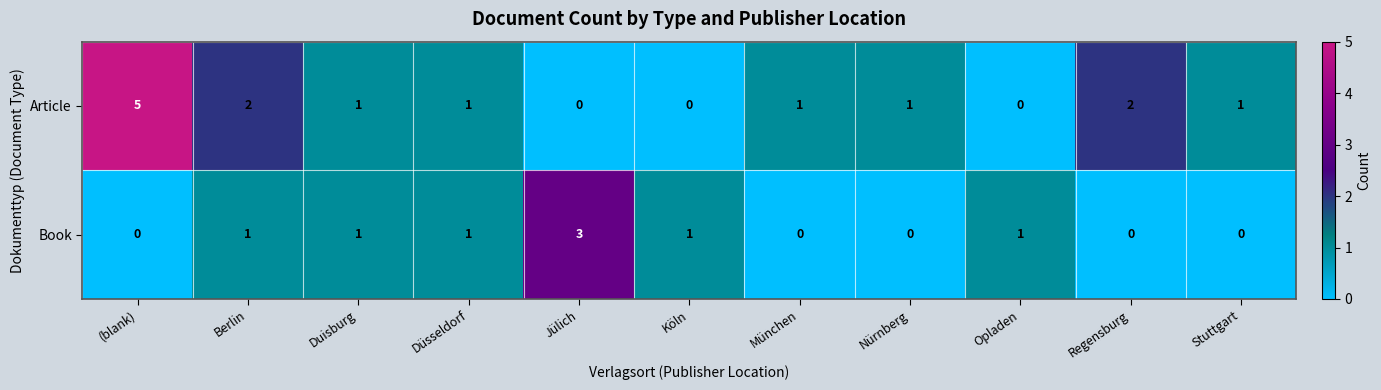

At which label does Article first exceed 1?

(blank)